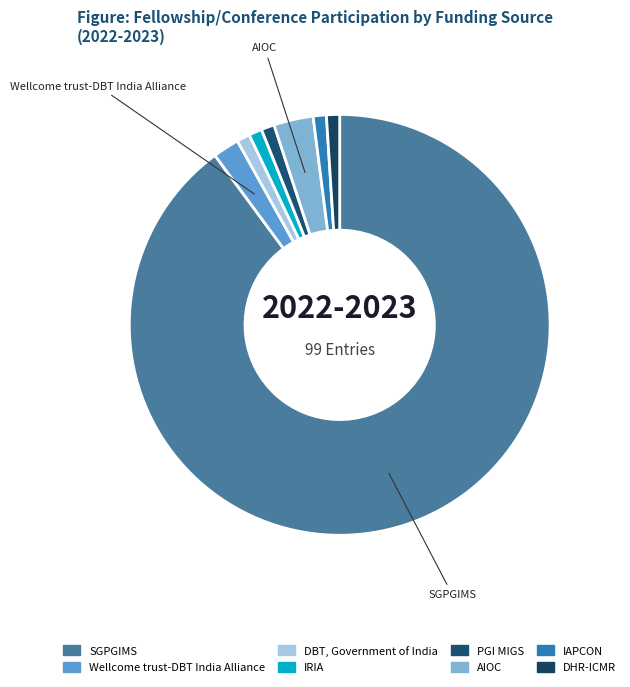

How many segments does this pie chart have?

8